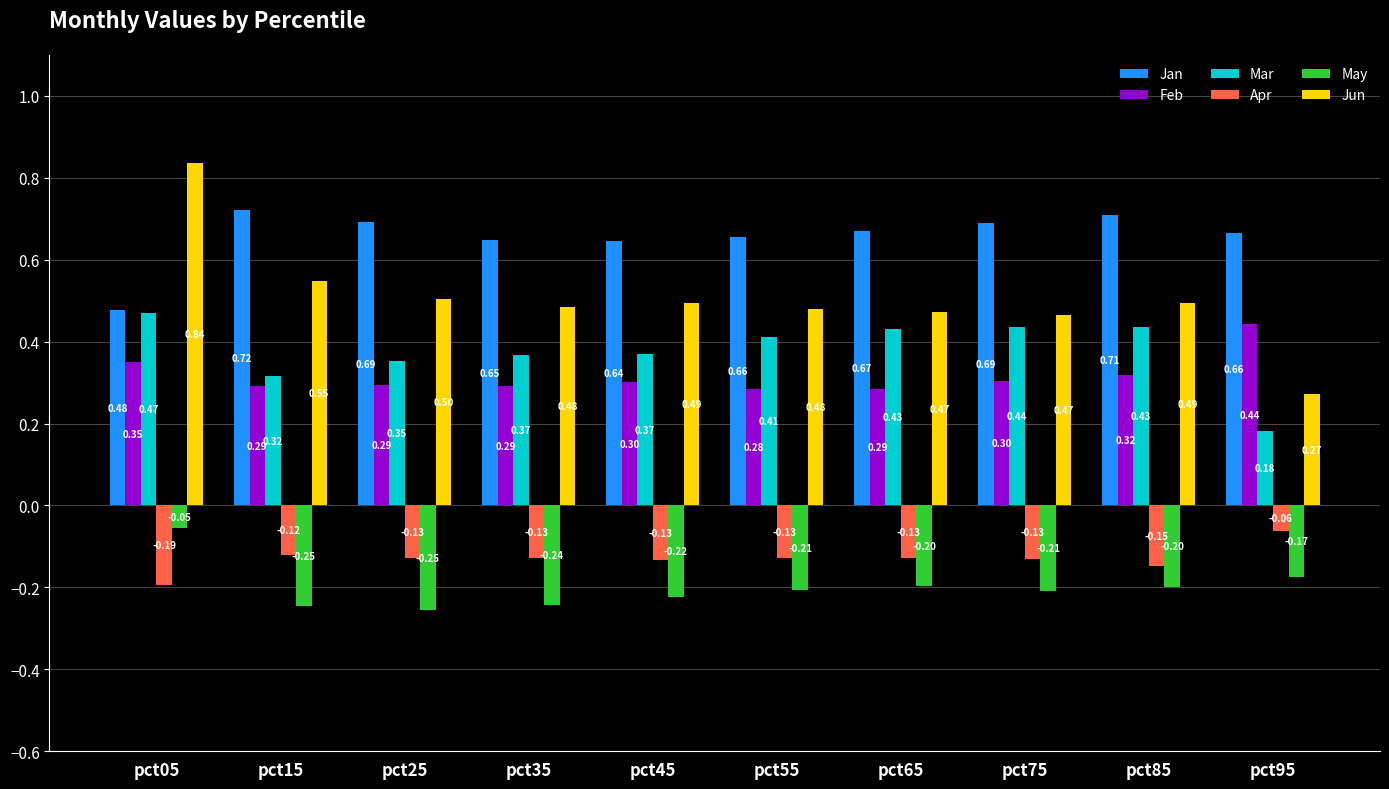

What is the sum of all Jan values?

6.6